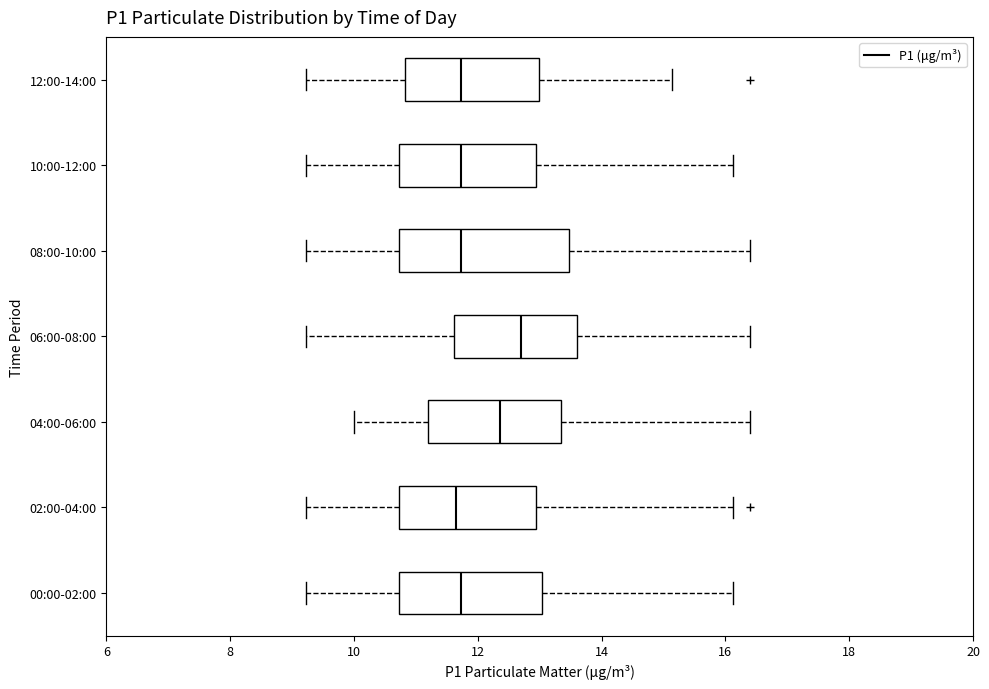

Reading bottom to top, transcribe this box plot: for each box, give where its median line is, the range the box spans, and where its two whiskers end, as read against the x-axis. The values are not printed on the chart, so give them approximately, as read against the axis.

00:00-02:00: median 11.8, box 10.8 to 13.0, whiskers 9.2 to 16.2
02:00-04:00: median 11.6, box 10.8 to 13.0, whiskers 9.2 to 16.2
04:00-06:00: median 12.4, box 11.2 to 13.4, whiskers 10.0 to 16.4
06:00-08:00: median 12.8, box 11.6 to 13.6, whiskers 9.2 to 16.4
08:00-10:00: median 11.8, box 10.8 to 13.4, whiskers 9.2 to 16.4
10:00-12:00: median 11.8, box 10.8 to 13.0, whiskers 9.2 to 16.2
12:00-14:00: median 11.8, box 10.8 to 13.0, whiskers 9.2 to 15.2